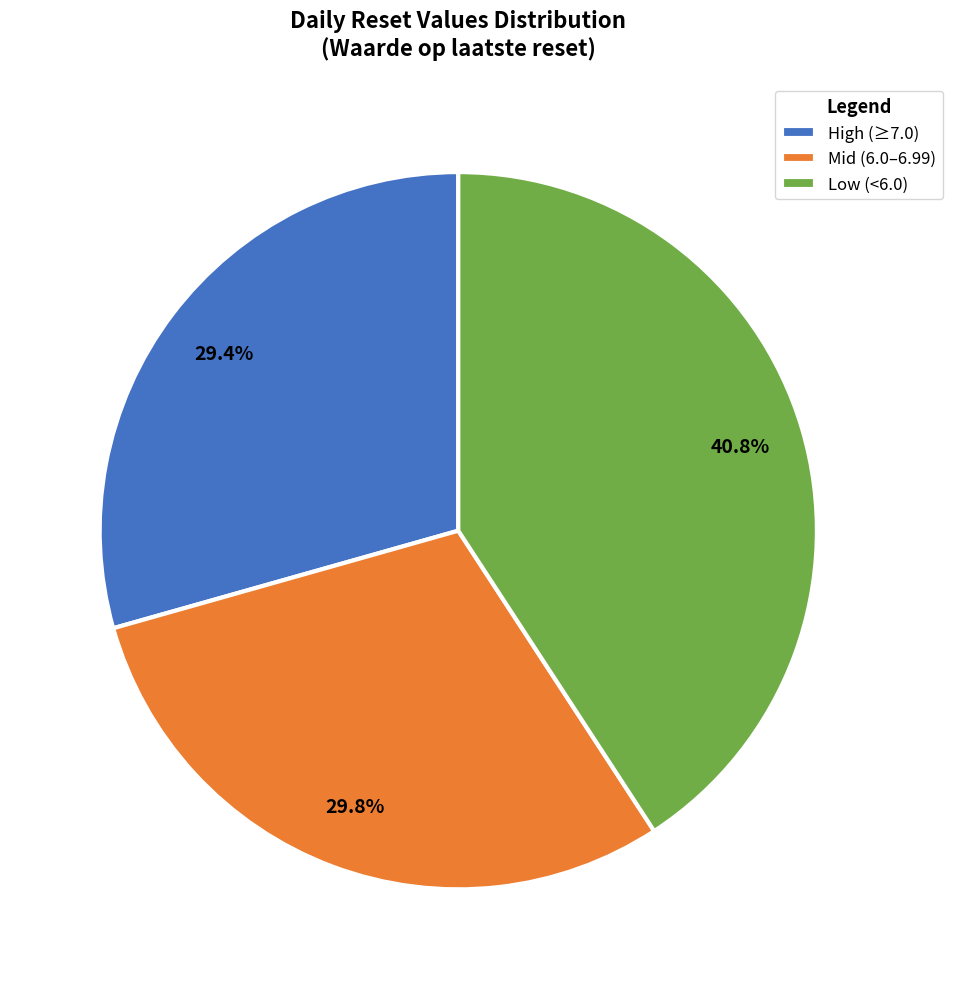

Does High (≥7.0) represent more than half of the total?

No